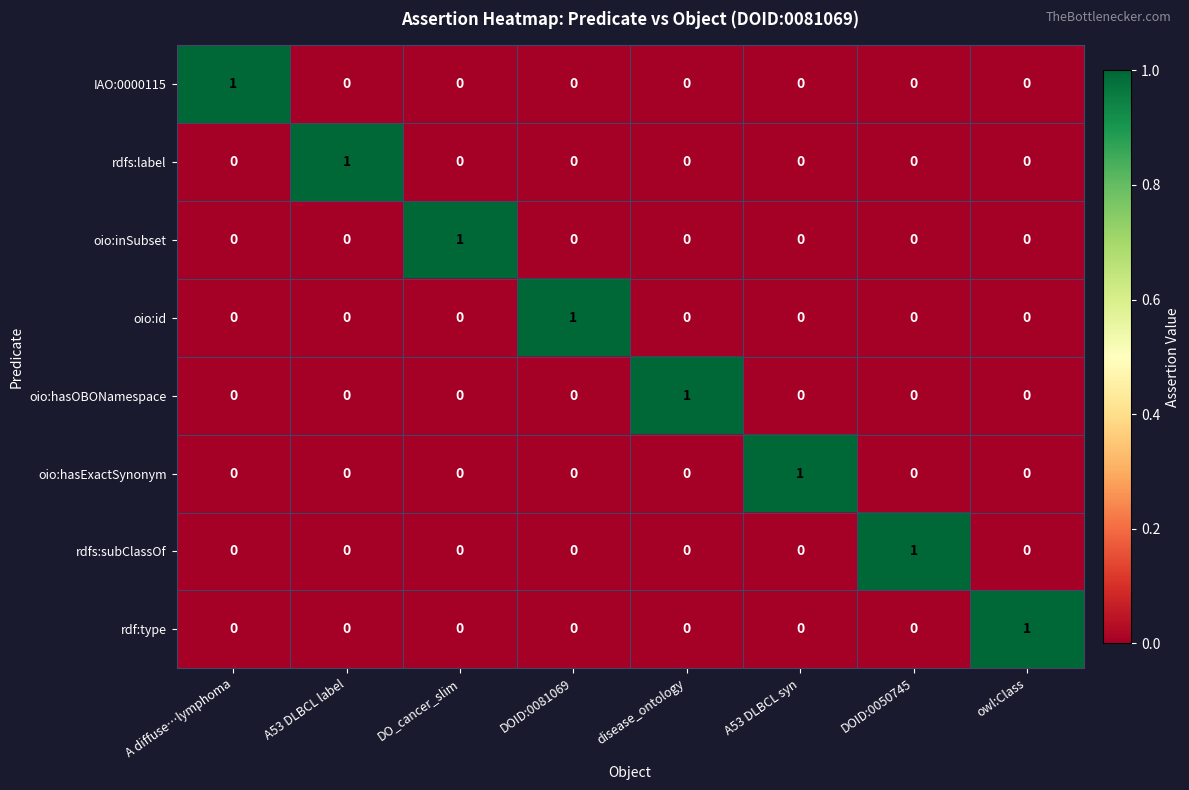

What is the spread (max minus min) of values at A diffuse…lymphoma?

1